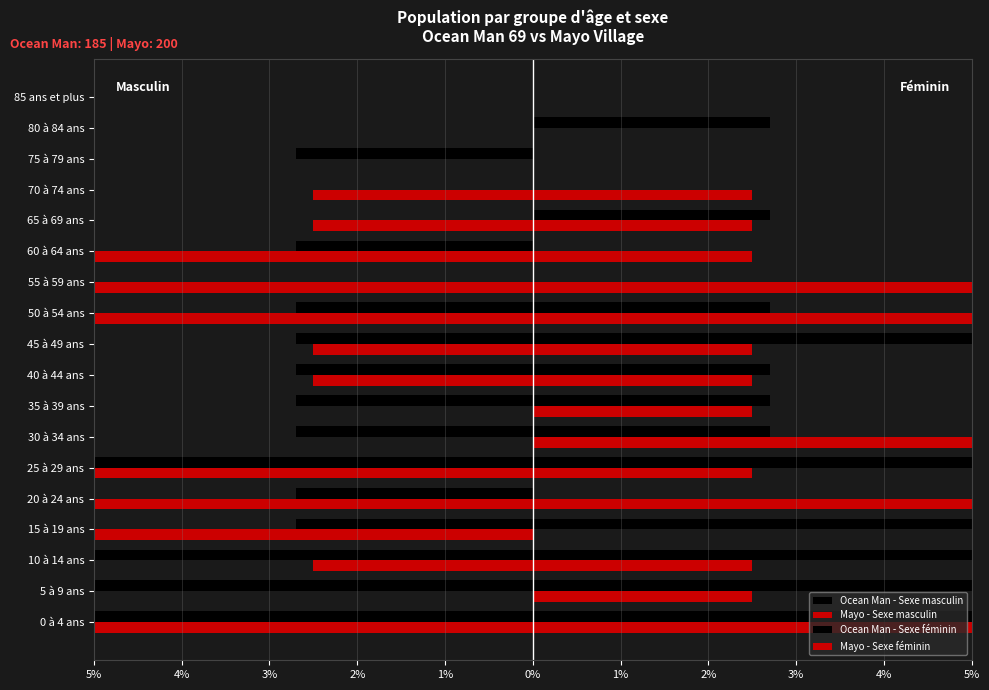

What is the minimum value shown in the chart?

-8.1